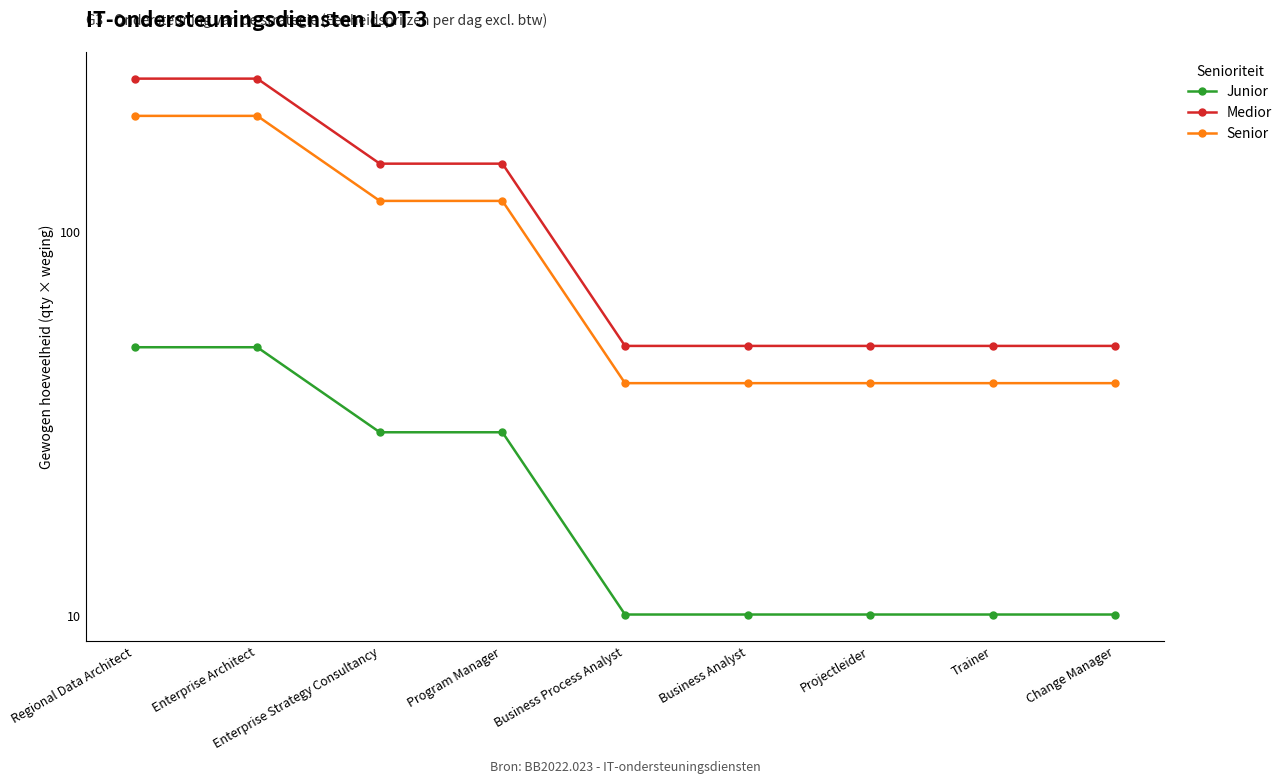

What are all the series names shown in the legend?

Junior, Medior, Senior